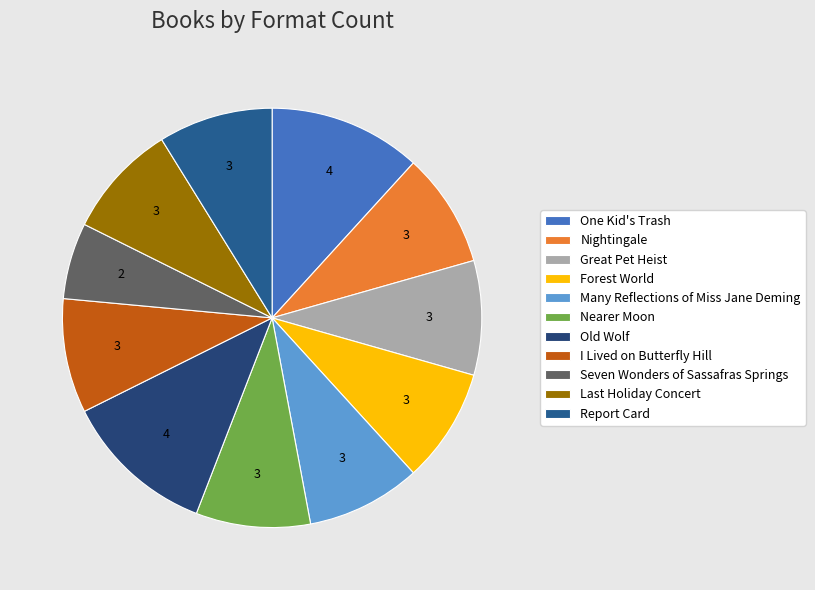

True or false: Nightingale accounts for 16% of the total.

False